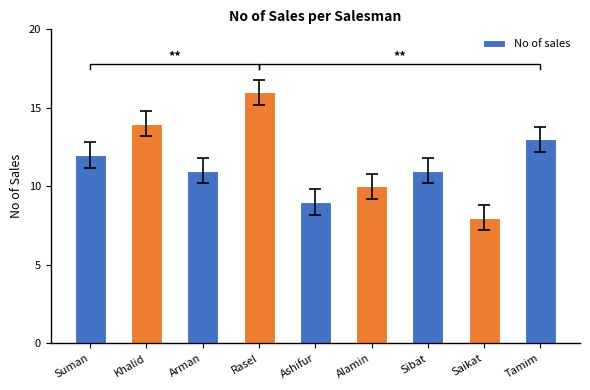

Reading right to left, list all the values displayed in this chart.

Tamim=13	Saikat=8	Sibat=11	Alamin=10	Ashifur=9	Rasel=16	Arman=11	Khalid=14	Suman=12